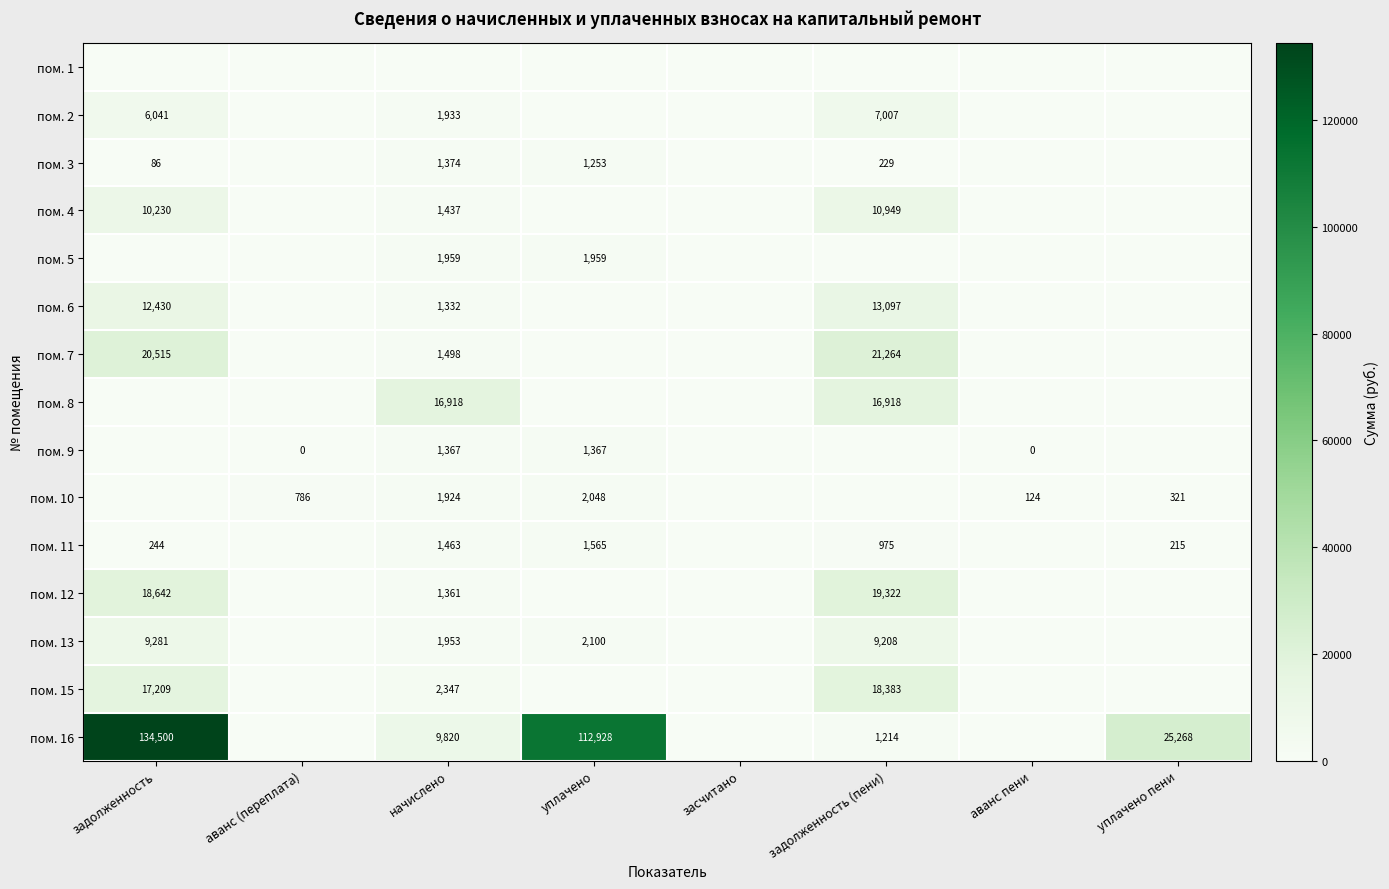

True or false: пом. 2 has a value of 1933 at начислено.

True